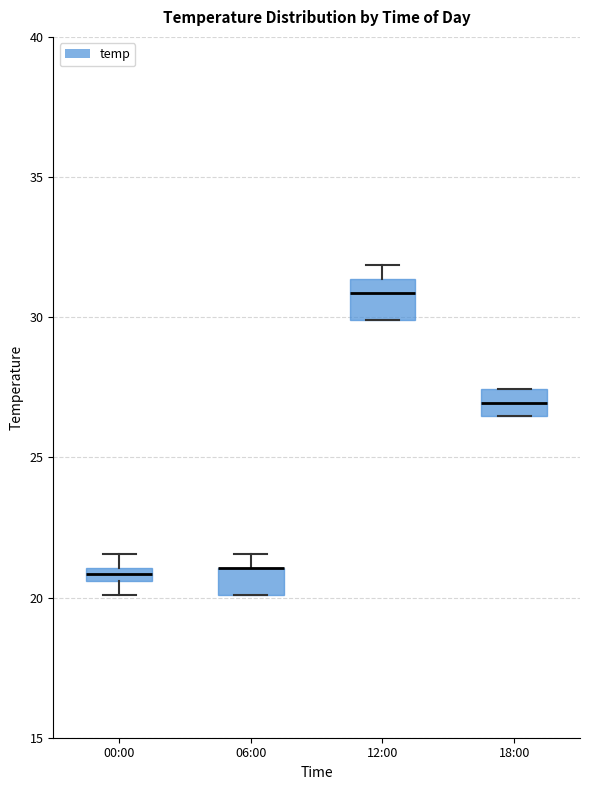

Where is the upper edge of the box for 18:00 on the y-axis? The values are not printed on the chart, so give them approximately, as read against the axis.

27.5